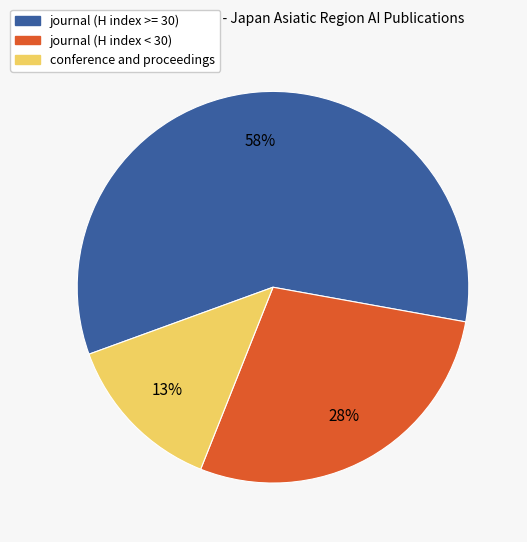

To the nearest percent, what is the difference between the largest and smallest slice percentages?

45%